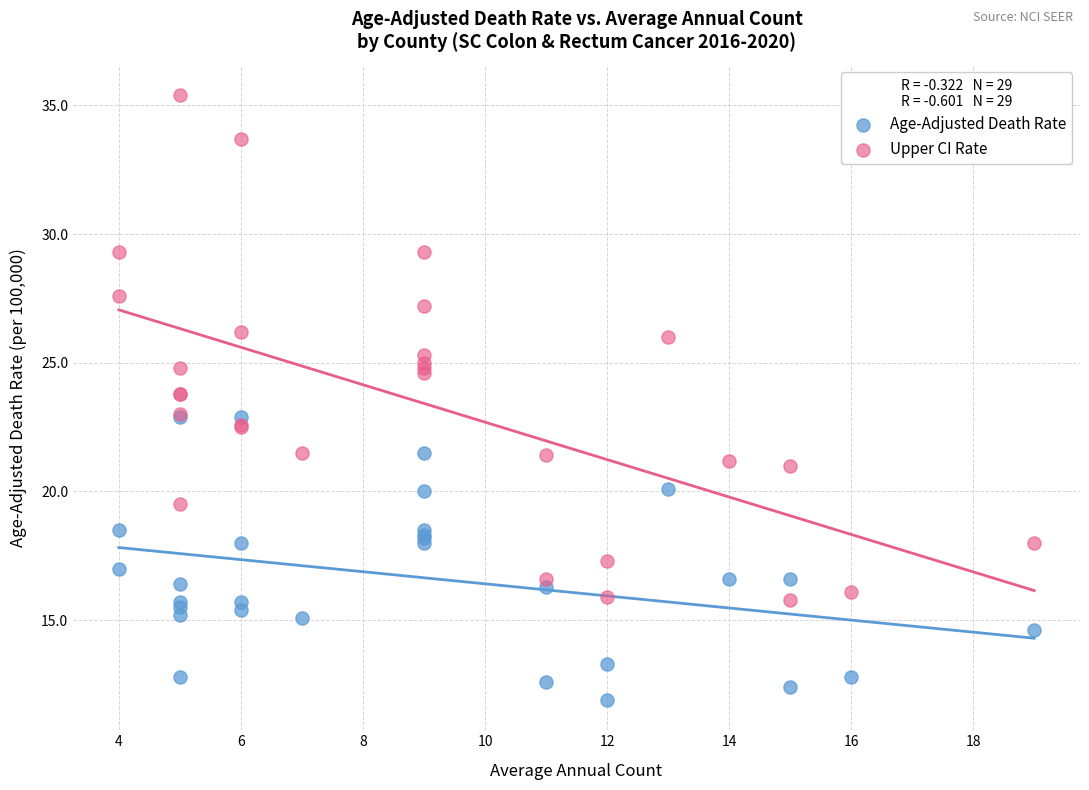

What are all the series names shown in the legend?

Age-Adjusted Death Rate, Upper CI Rate